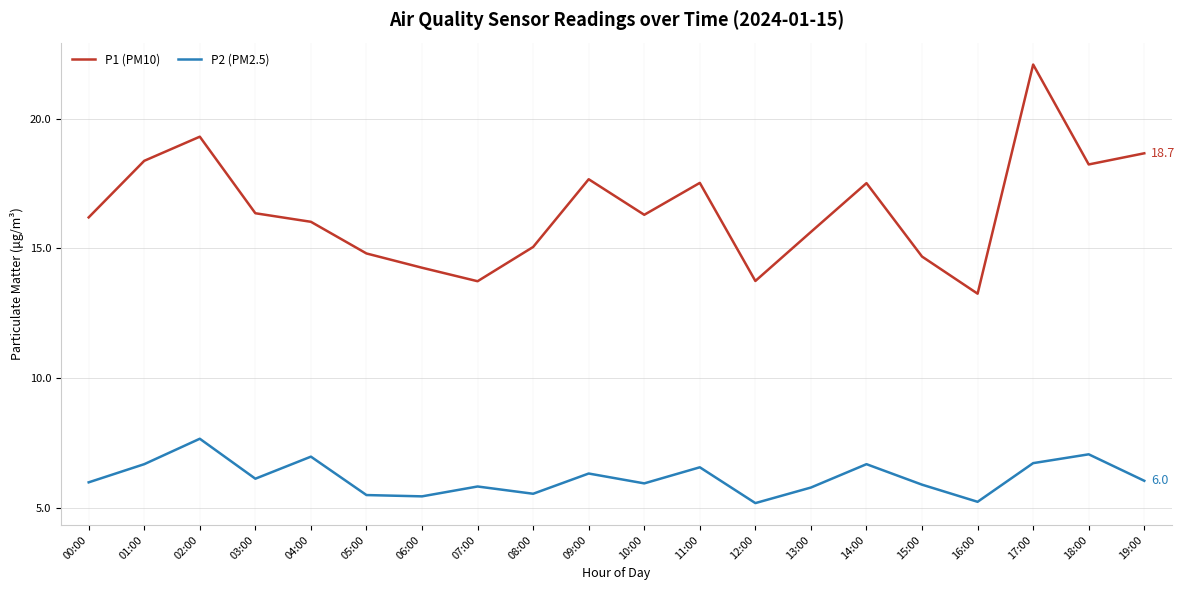

Between 13:00 and 19:00, which series saw the biggest shift?

P1 (PM10)